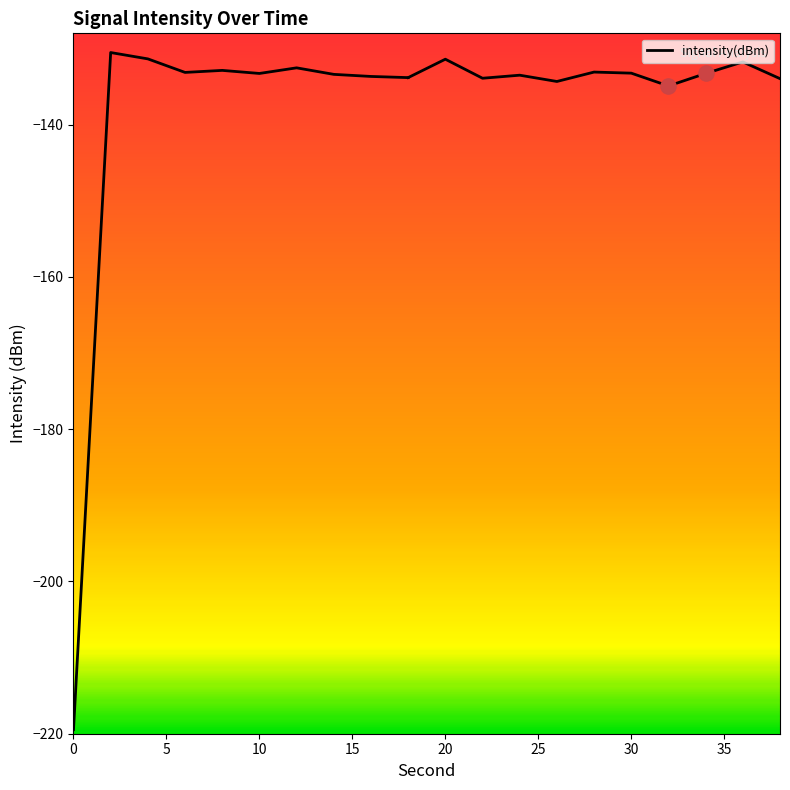

What is the change in value from 5 to 15?

-2.6